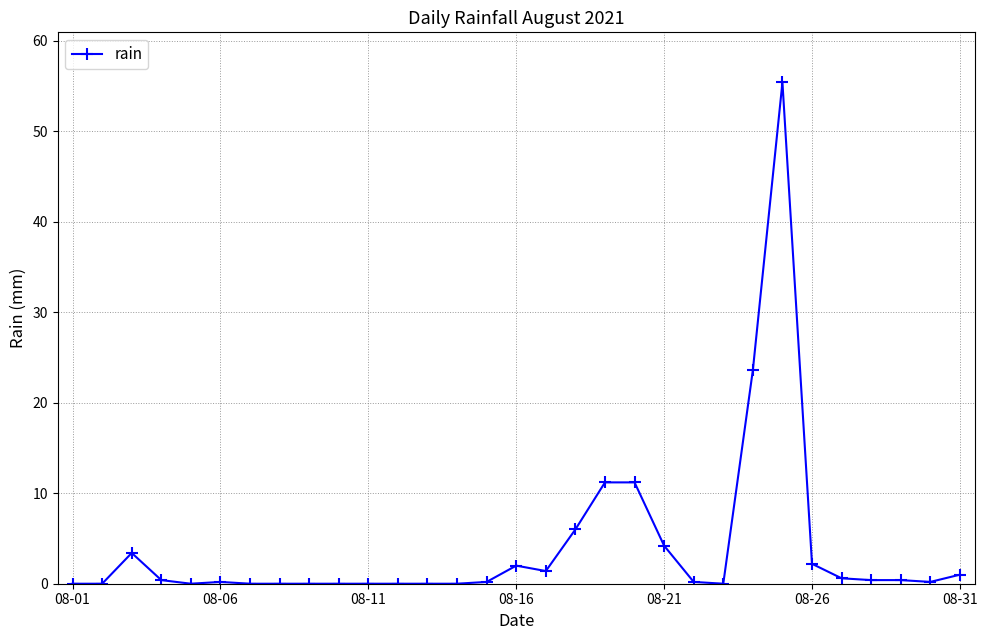

What is the value of the 17th point from the left?

1.4